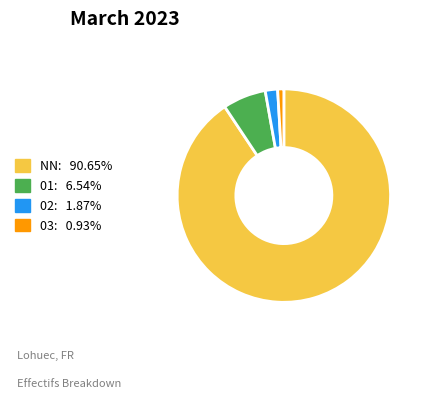

Is there a majority slice in this chart?

Yes